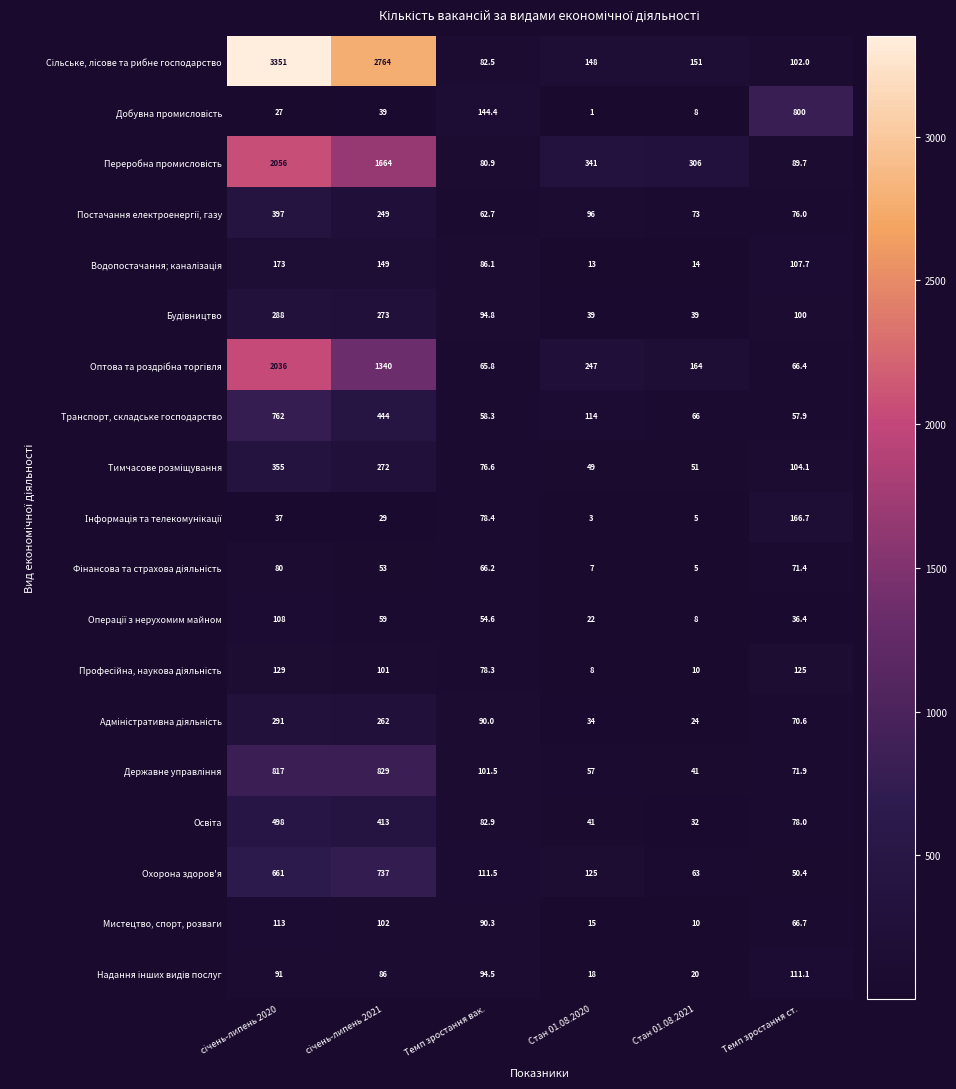

At how many categories does at least one series exceed 622?

3